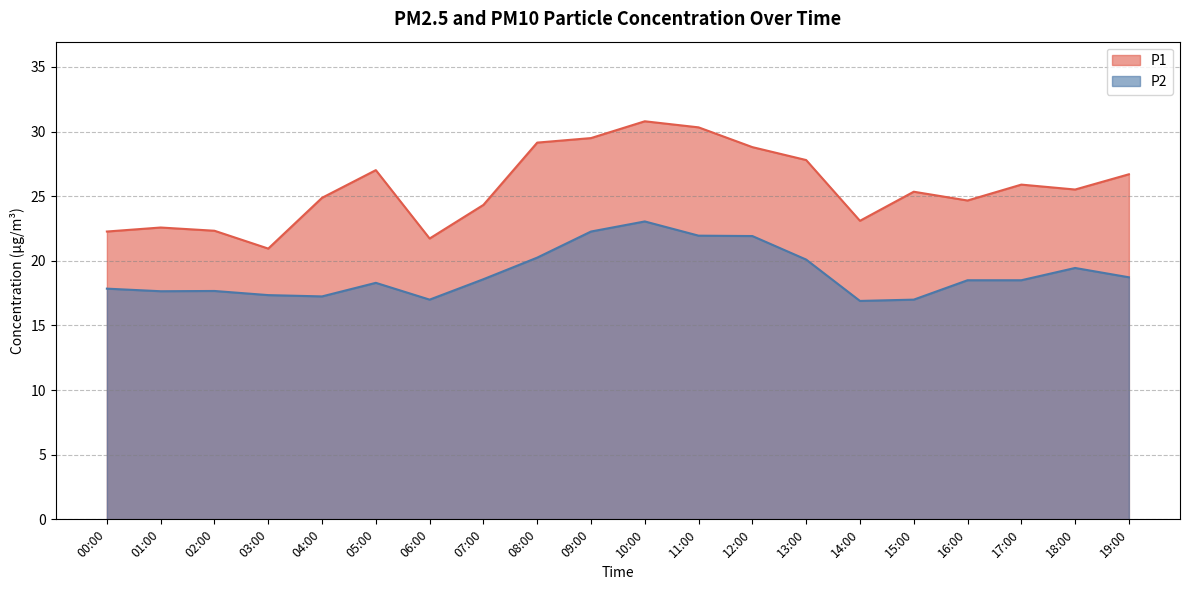

Where does the P1 series first go above 25?

05:00